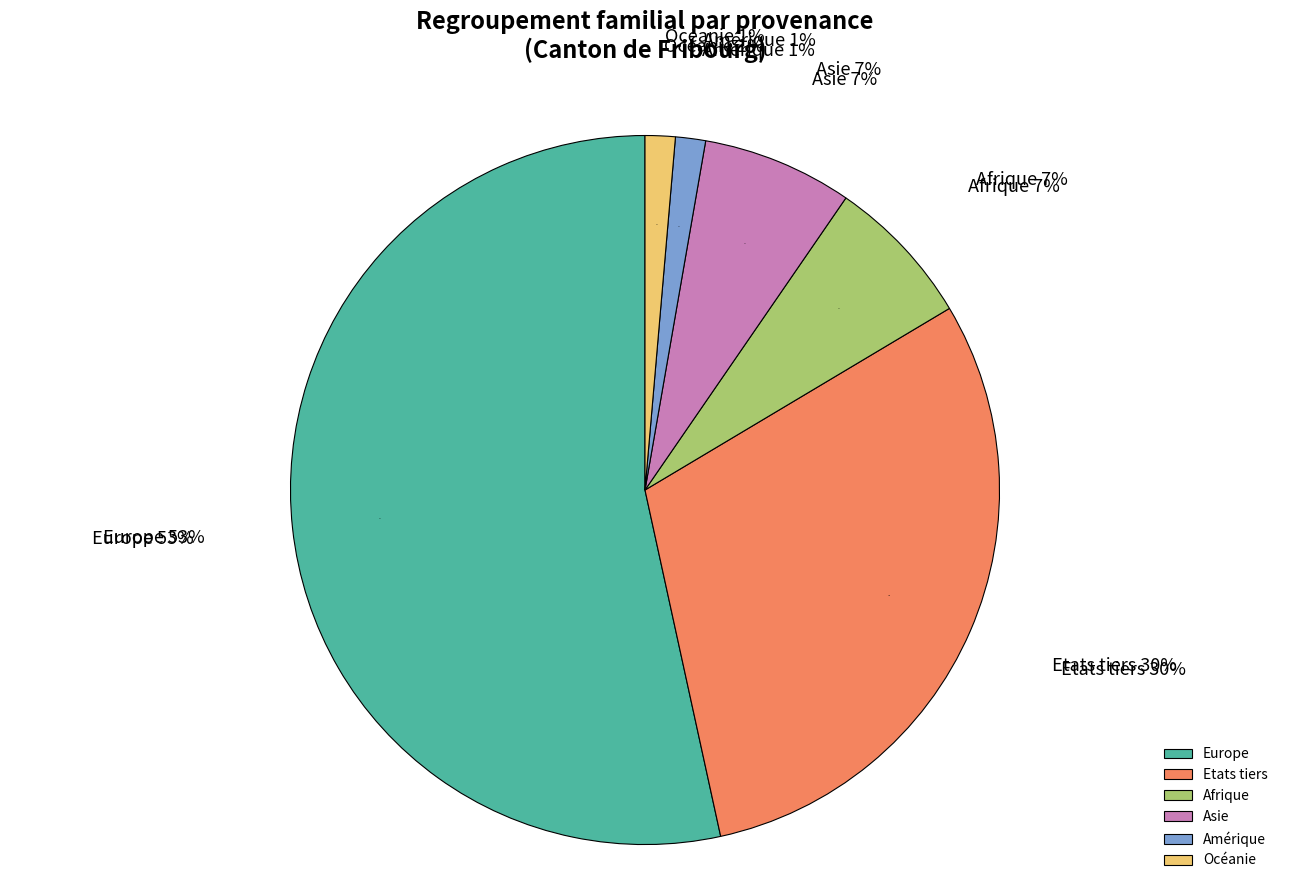

To the nearest percent, what is the difference between the Amérique and Afrique slice percentages?

5%